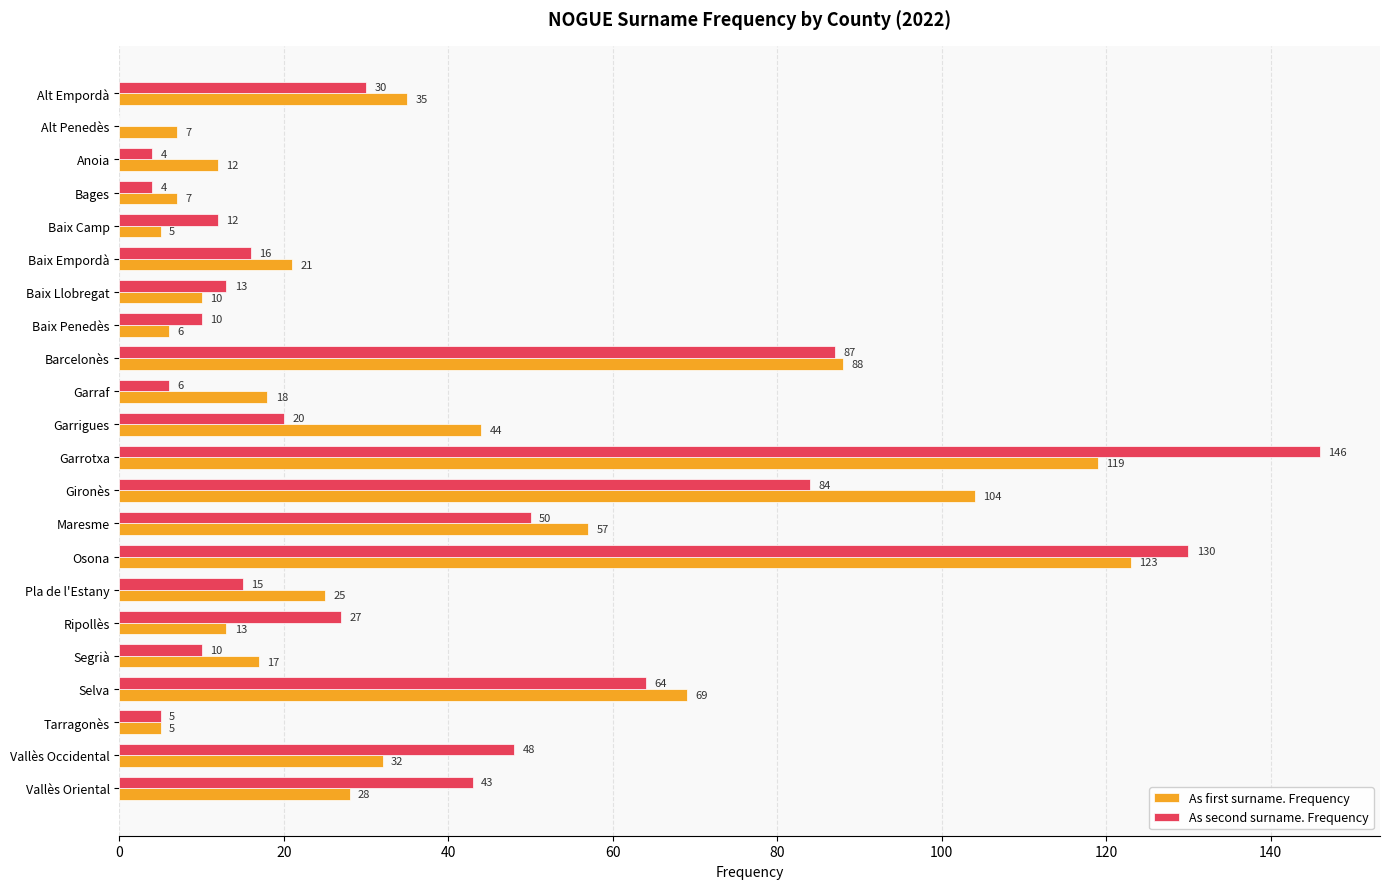

Which series has the largest total across all categories?

As first surname. Frequency